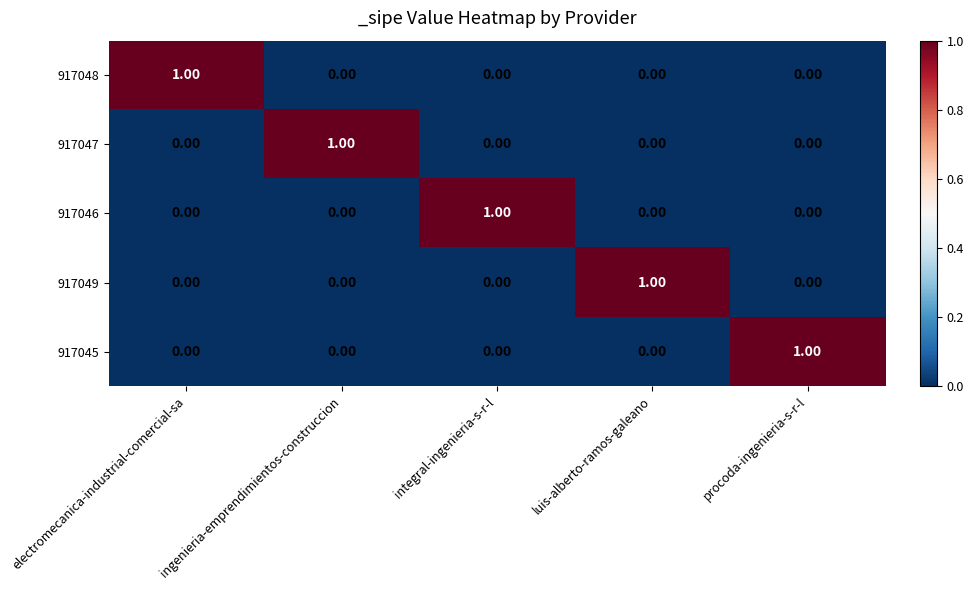

Is the value of 917046 at electromecanica-industrial-comercial-sa greater than the value of 917047 at ingenieria-emprendimientos-construccion?

No